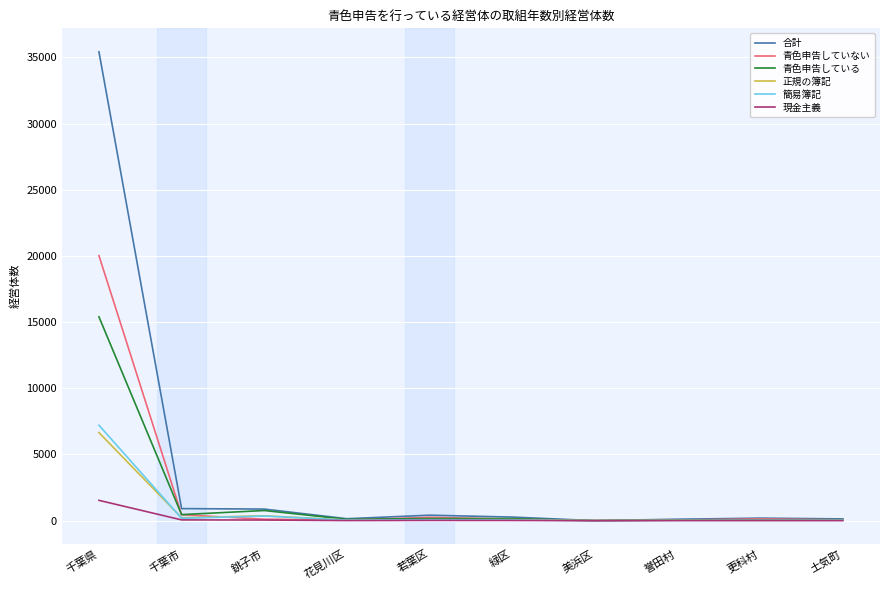

Which category has the highest value across all series?

千葉県